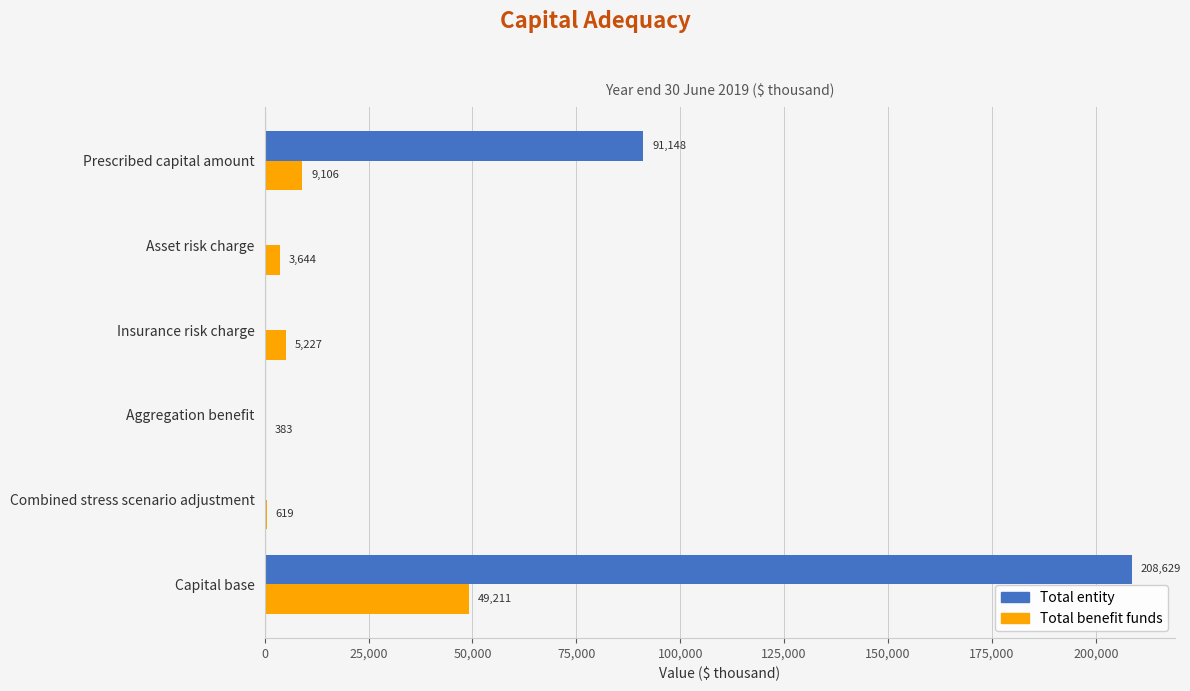

Between Insurance risk charge and Aggregation benefit, which series saw the biggest shift?

Total benefit funds